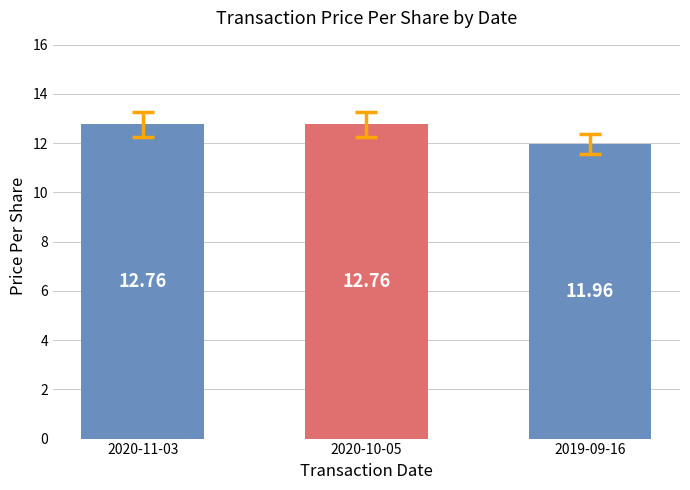

Does the chart contain stacked bars?

No